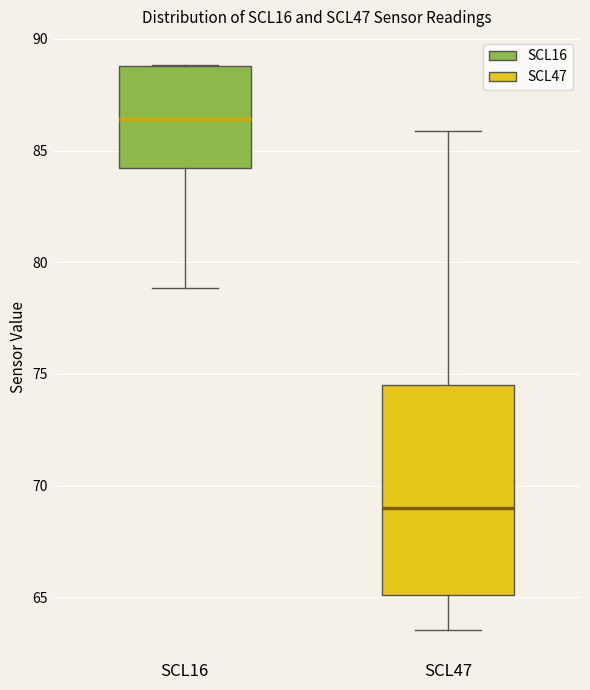

Reading left to right, read every box against the y-axis: the position of its median line, the range the box covers, and the ends of its whiskers. The values are not printed on the chart, so give them approximately, as read against the axis.

SCL16: median 86.5, box 84.0 to 89.0, whiskers 79.0 to 89.0
SCL47: median 69.0, box 65.0 to 74.5, whiskers 63.5 to 86.0